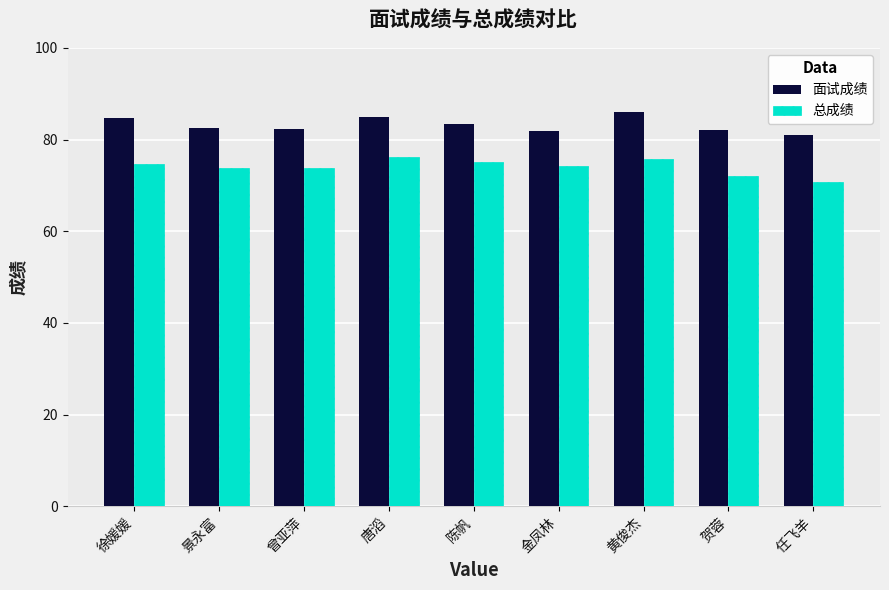

Rank the series at 黄俊杰 from lowest to highest value.

总成绩, 面试成绩